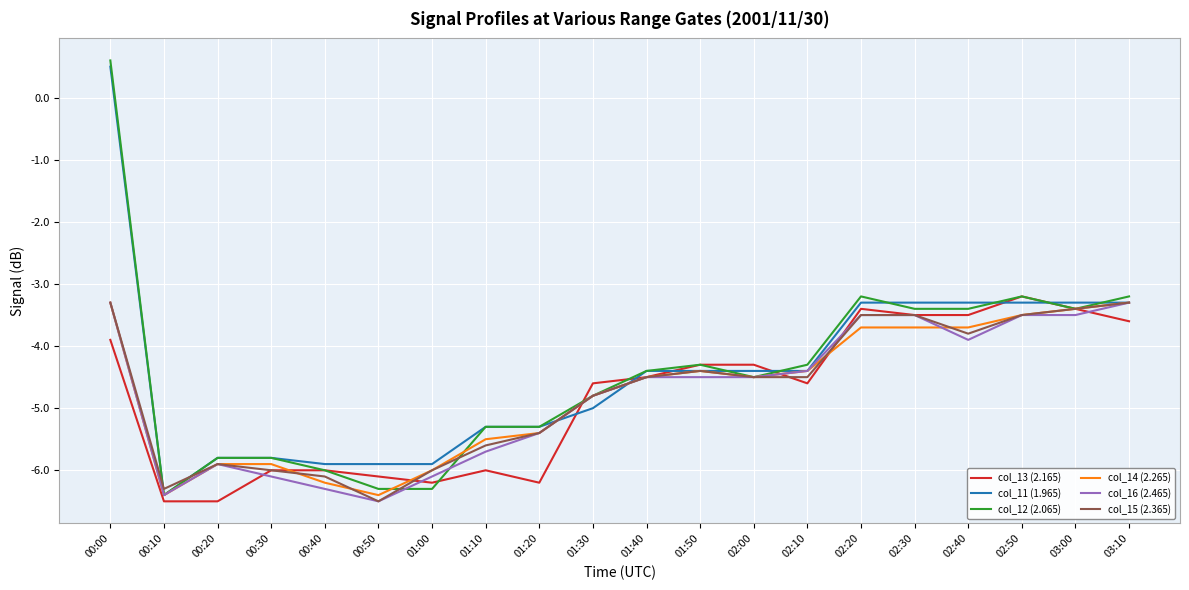

At which category does col_14 (2.265) reach its first local valley?

00:10